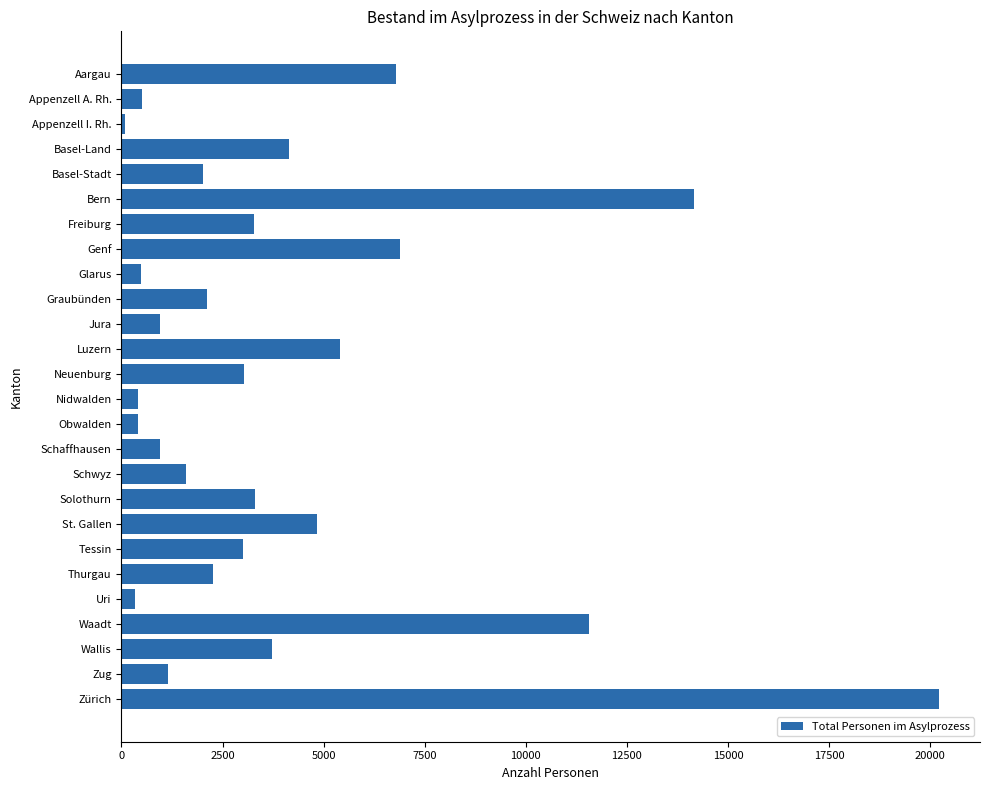

What is the difference between the maximum and minimum values?

20141